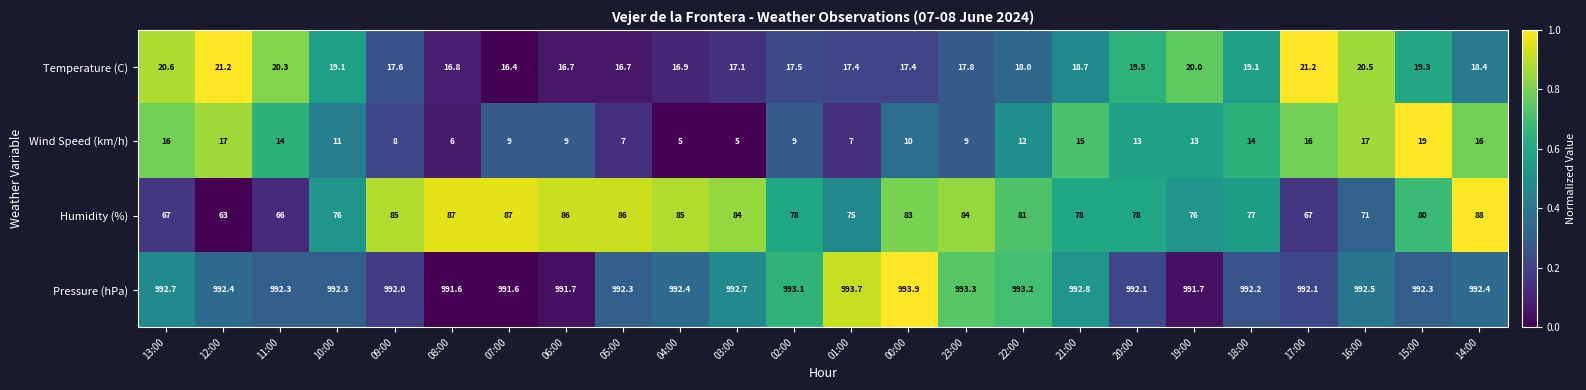

What is the spread (max minus min) of values at 11:00?

978.3